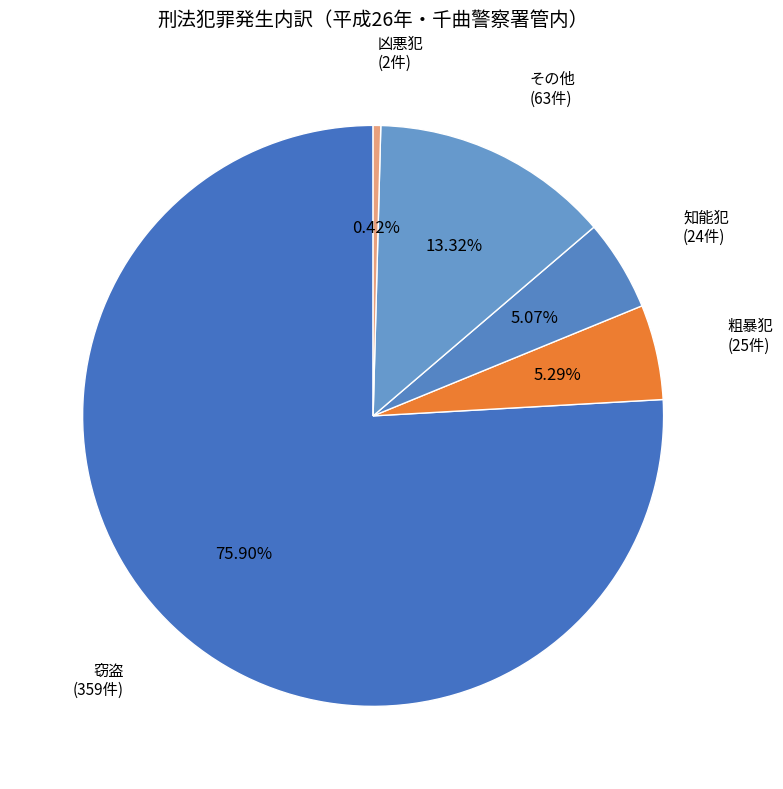

Which has a higher value, 窃盗 or 知能犯?

窃盗